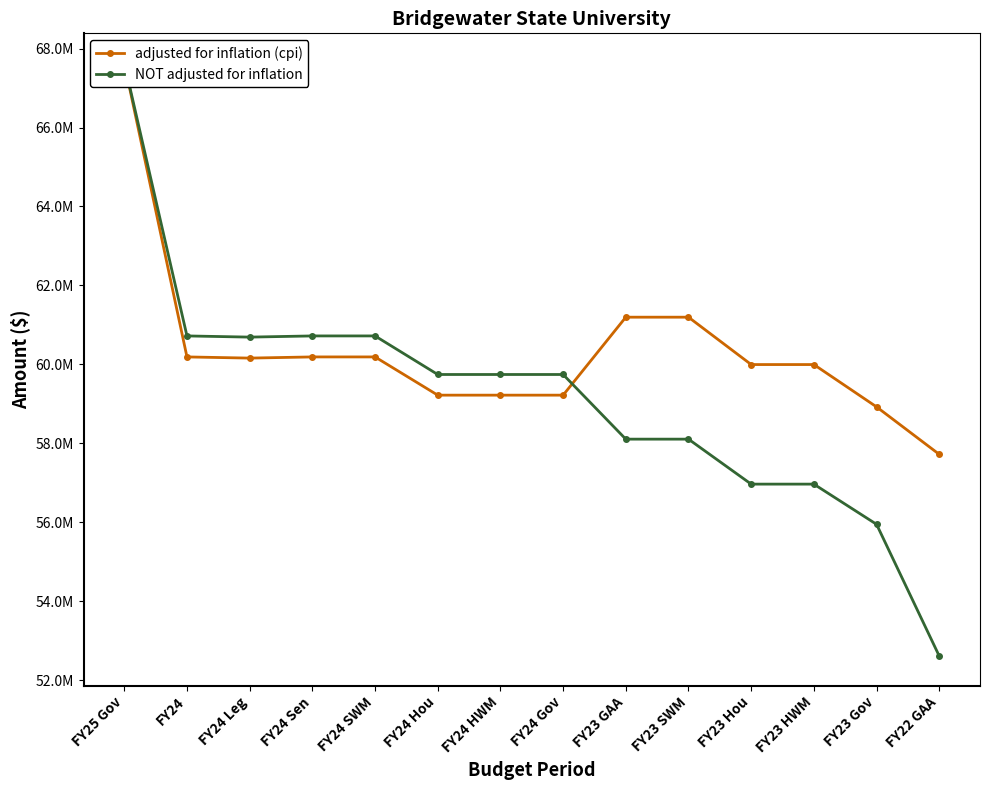

What is the label of the 8th point from the left?

FY24 Gov